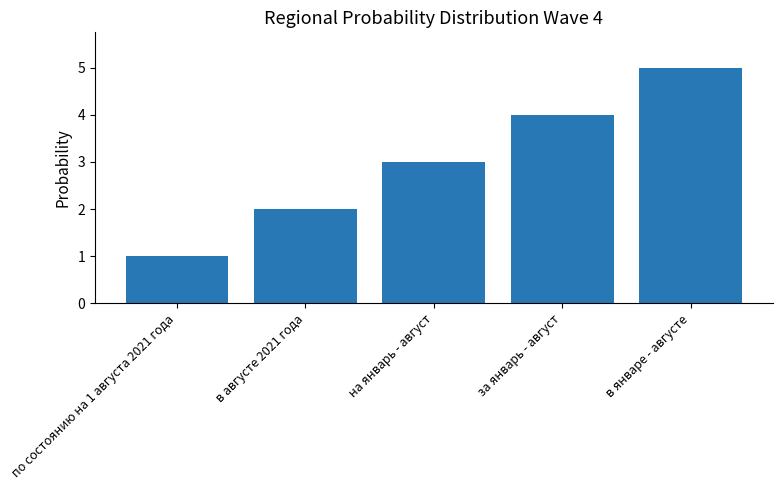

How many distinct data groups are displayed?

1